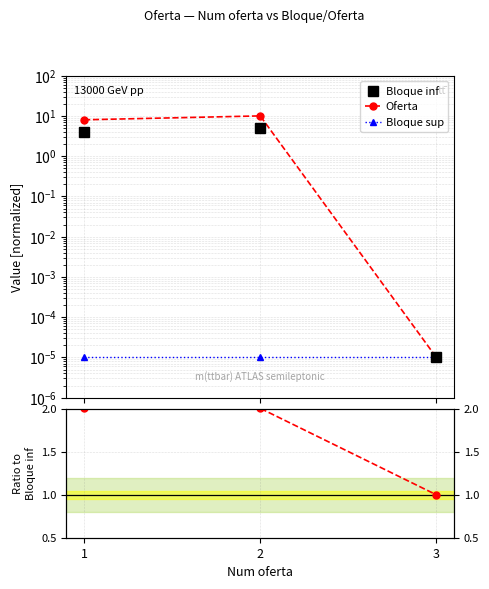

True or false: Bloque inf has a value of 0.0 at 3.

True